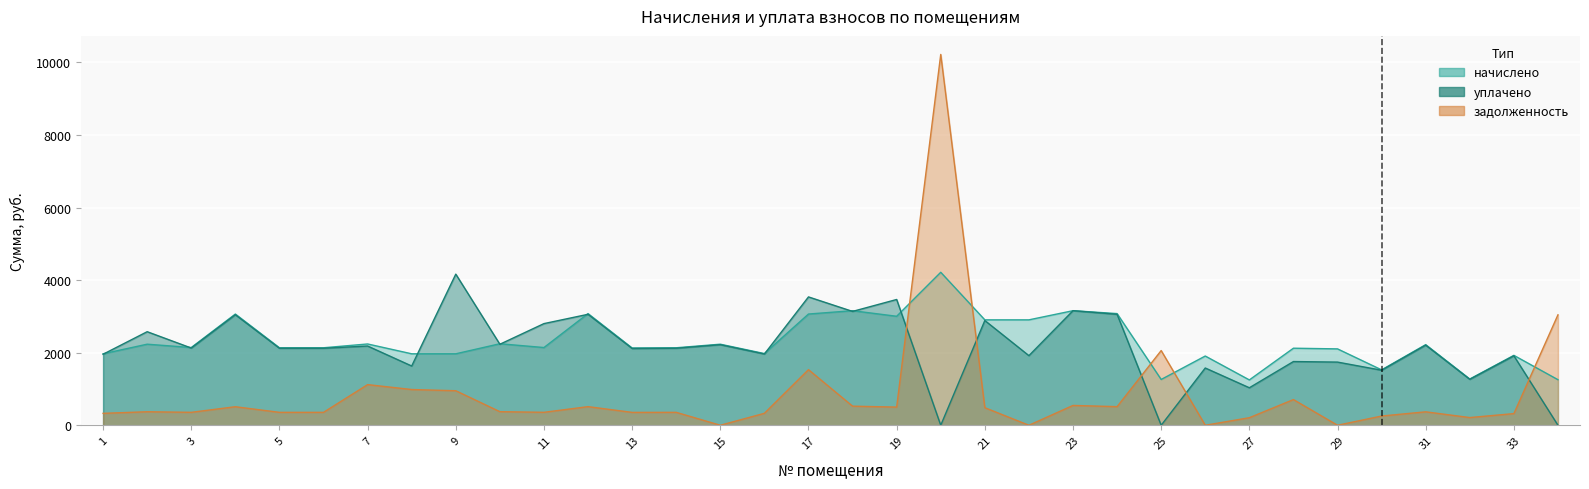

What are all the series names shown in the legend?

задолженность, начислено, уплачено